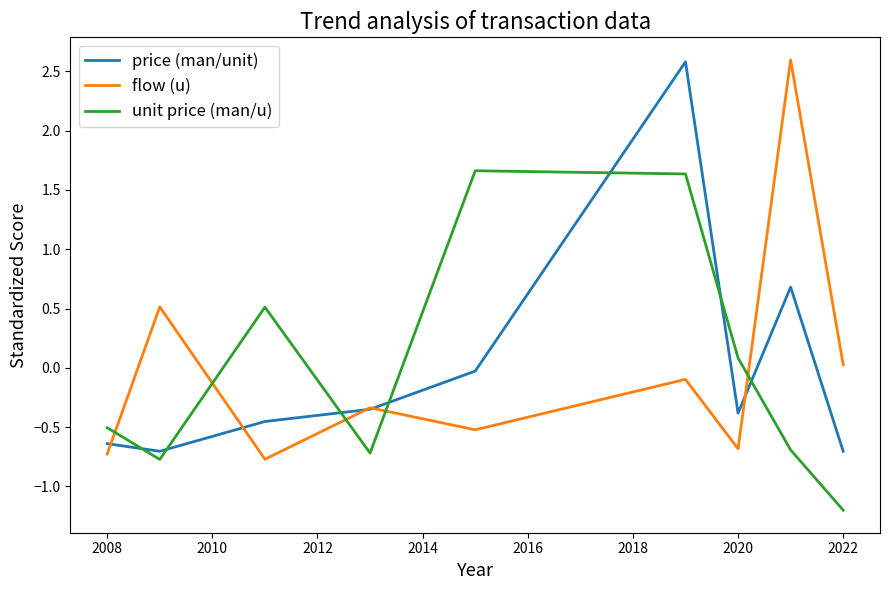

What is the lowest value of the flow (u) series?

-0.8